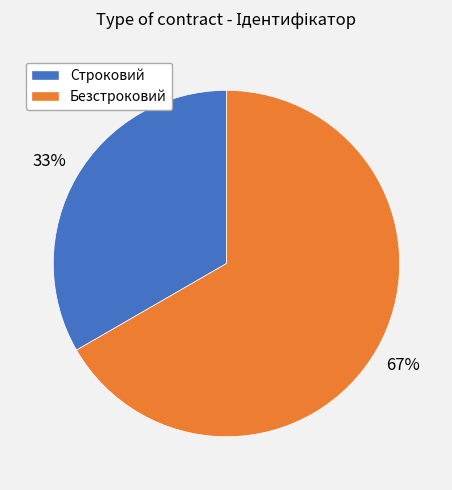

To the nearest percent, what percentage of the pie is Строковий?

33%